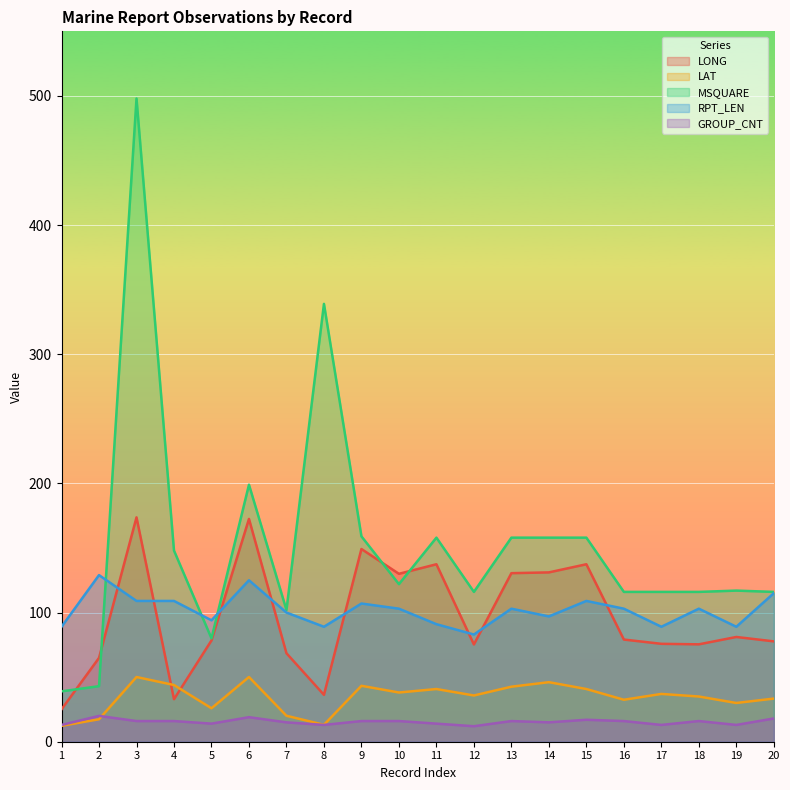

Reading left to right, list all the values displayed in this chart.

LONG: 25.1	64.9	173.7	32.9	78.4	172.5	68.5	36.3	149.2	130.0	137.4	75.3	130.5	131.1	137.4	79.1	75.8	75.4	81.1	77.7
LAT: 12.3	17.4	50.1	43.9	25.9	50.1	20.1	13.1	43.3	38.1	40.8	35.8	42.6	46.1	40.8	32.5	37.0	35.0	30.0	33.4
MSQUARE: 39.0	43.0	498.0	148.0	80.0	199.0	102.0	339.0	159.0	122.0	158.0	116.0	158.0	158.0	158.0	116.0	116.0	116.0	117.0	116.0
RPT_LEN: 89.0	129.0	109.0	109.0	94.0	125.0	100.0	89.0	107.0	103.0	91.0	83.0	103.0	97.0	109.0	103.0	89.0	103.0	89.0	115.0
GROUP_CNT: 13.0	20.0	16.0	16.0	14.0	19.0	15.0	13.0	16.0	16.0	14.0	12.0	16.0	15.0	17.0	16.0	13.0	16.0	13.0	18.0